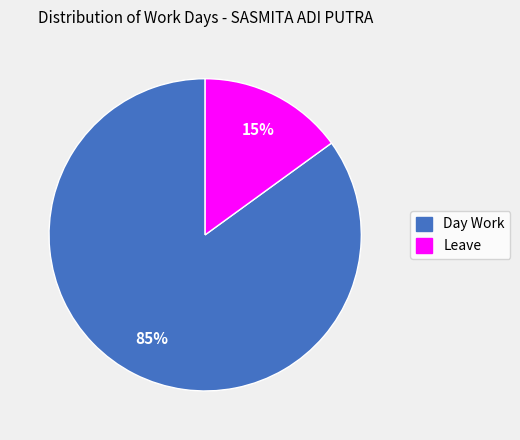

What percentage is the Day Work slice, to the nearest percent?

85%